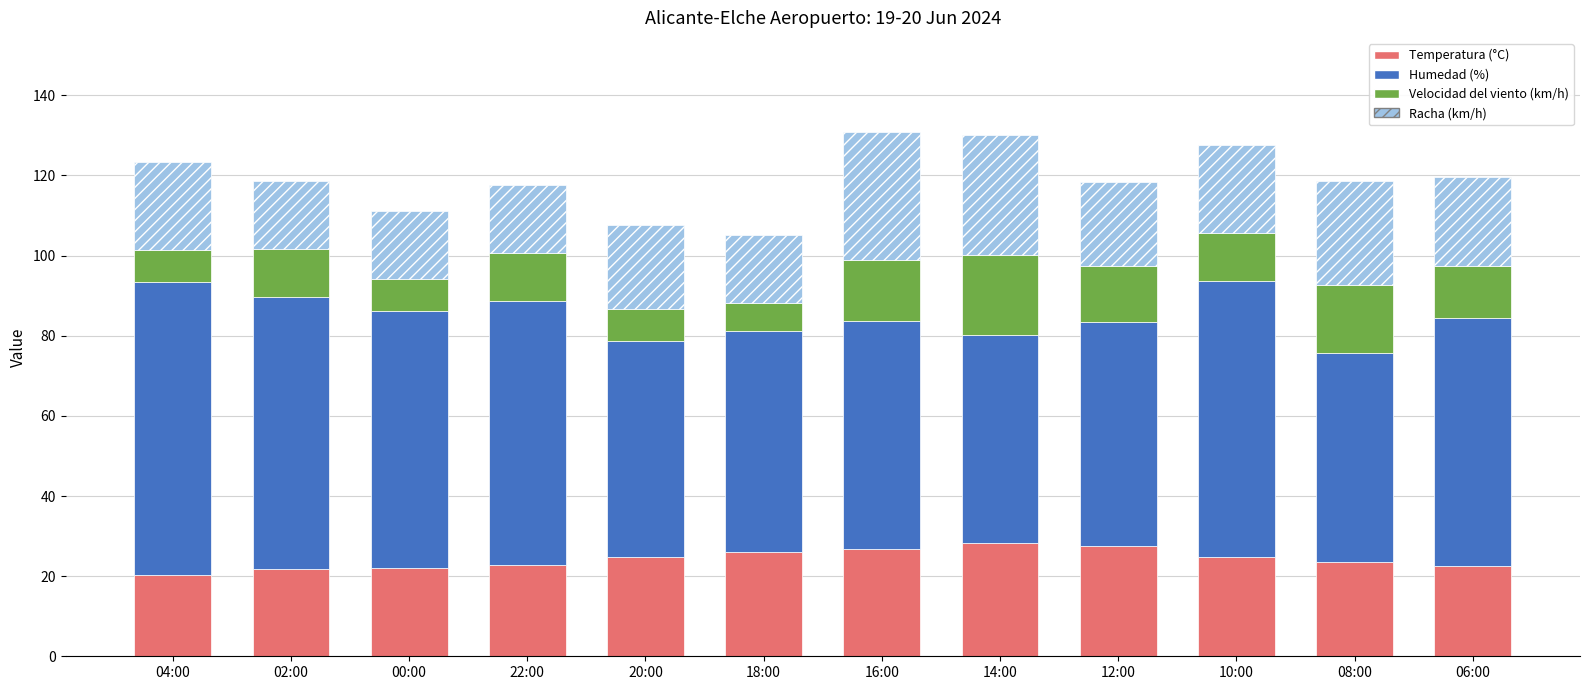

What is the lowest value of the Temperatura (°C) series?

20.4